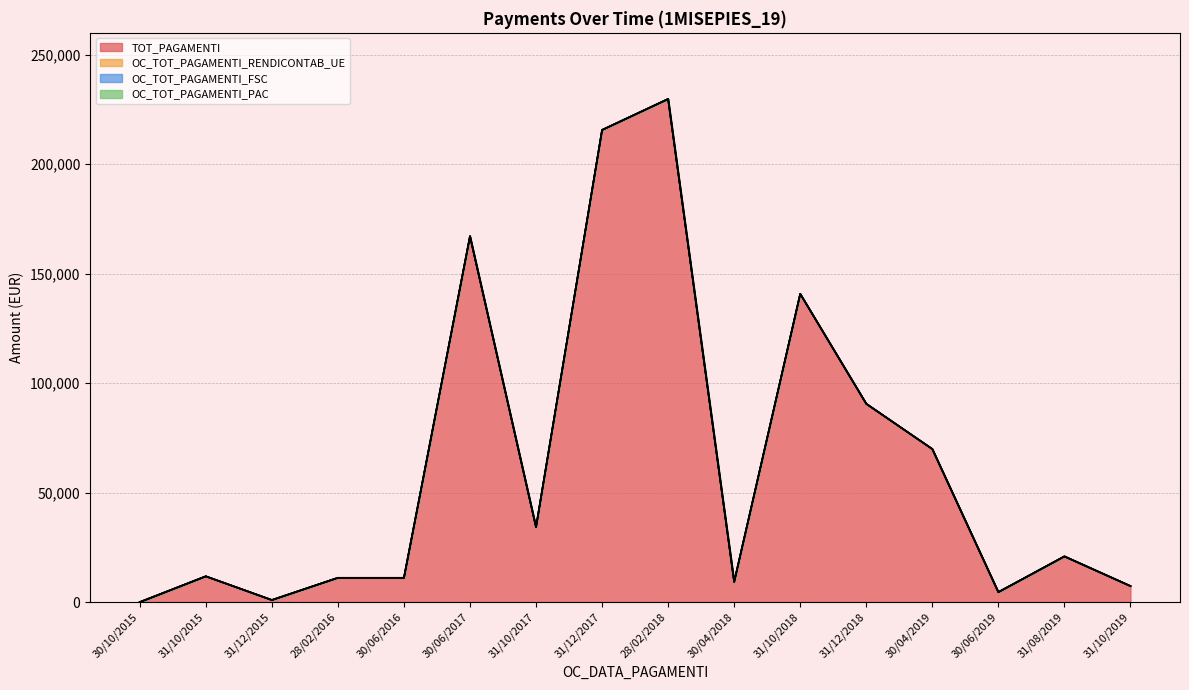

True or false: TOT_PAGAMENTI and OC_TOT_PAGAMENTI_RENDICONTAB_UE intersect in this chart.

False